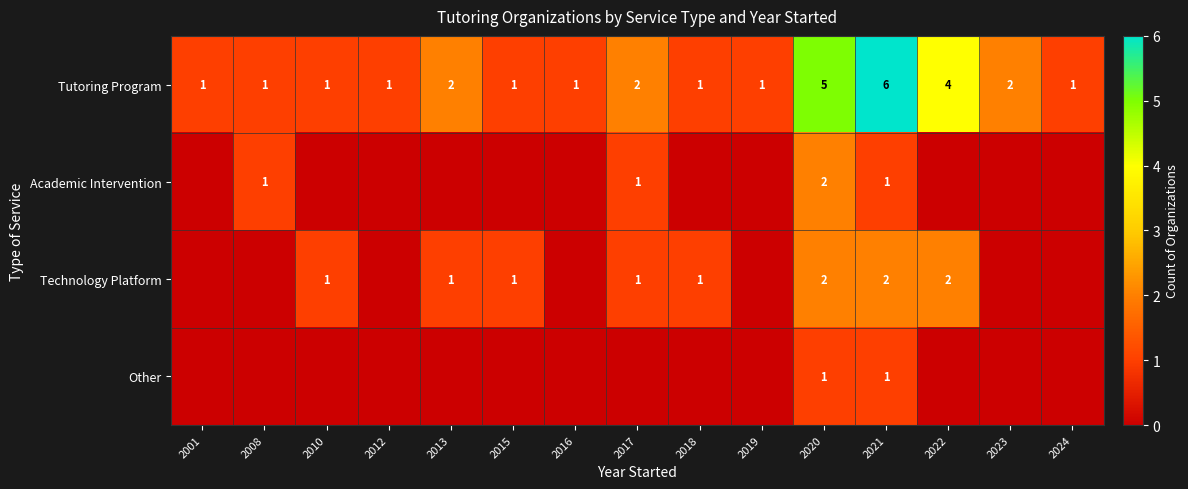

What is the difference between the maximum and second lowest values in the Tutoring Program series?

5